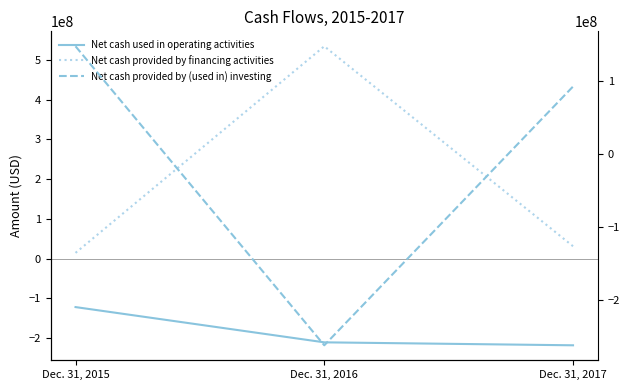

What is the average value of the Net cash provided by (used in) investing series?

-7293667